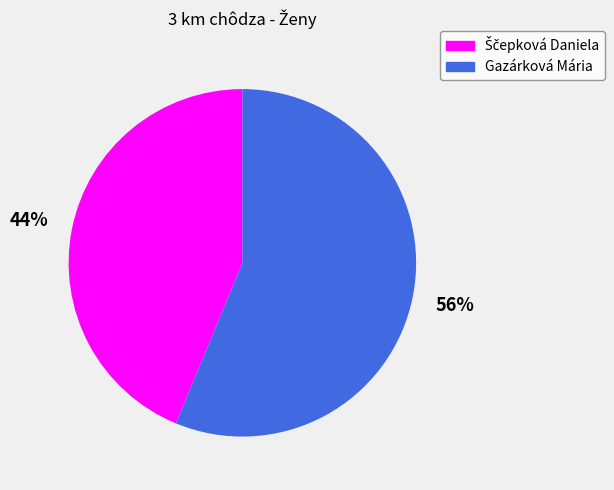

Count the number of slices in the pie.

2